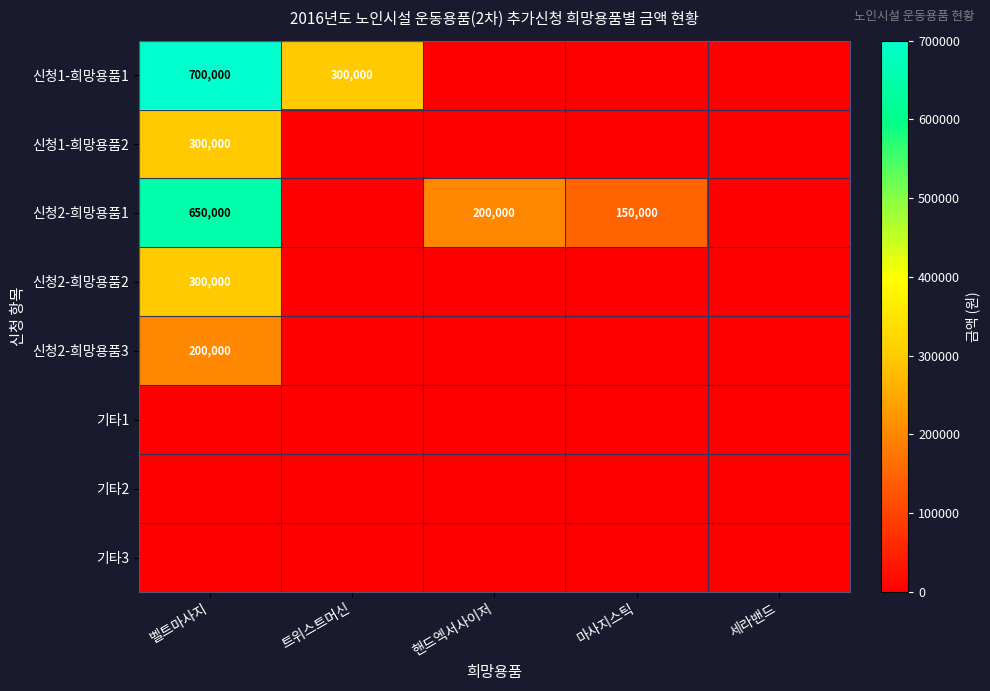

What is the difference between the 신청1-희망용품2 values at 벨트마사지 and 핸드엑서사이저?

300000